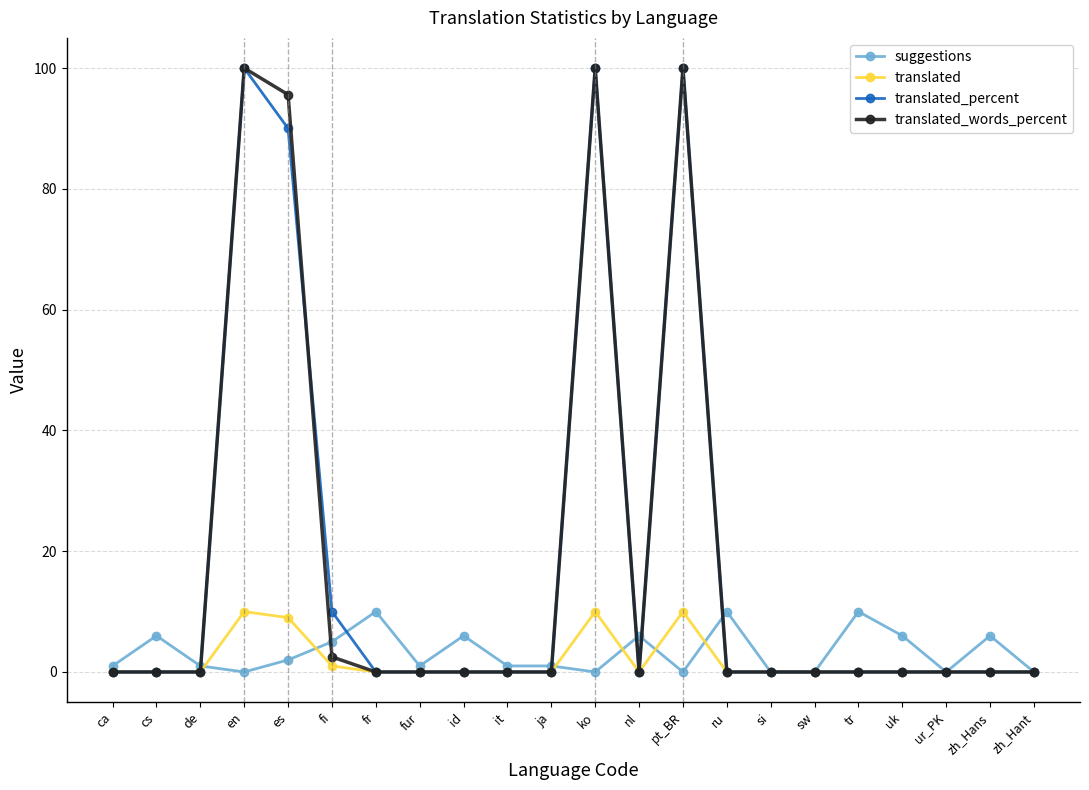

Is the value of translated_percent at en greater than the value of translated at sw?

Yes